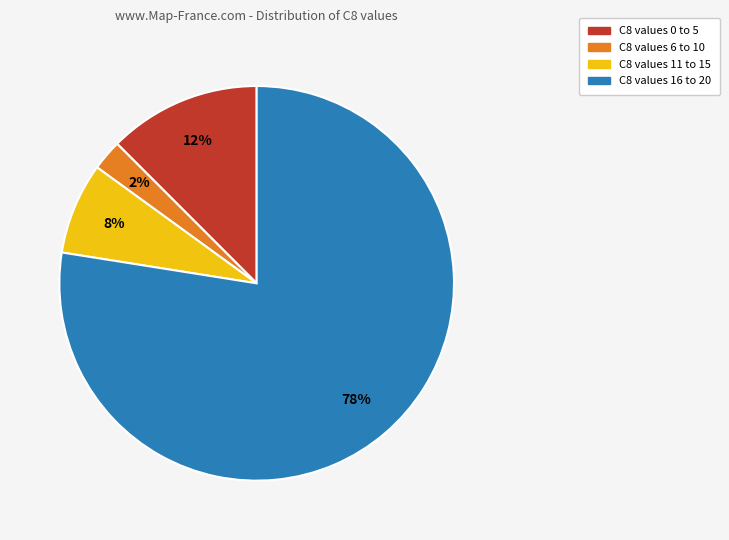

Does any single category account for the majority?

Yes